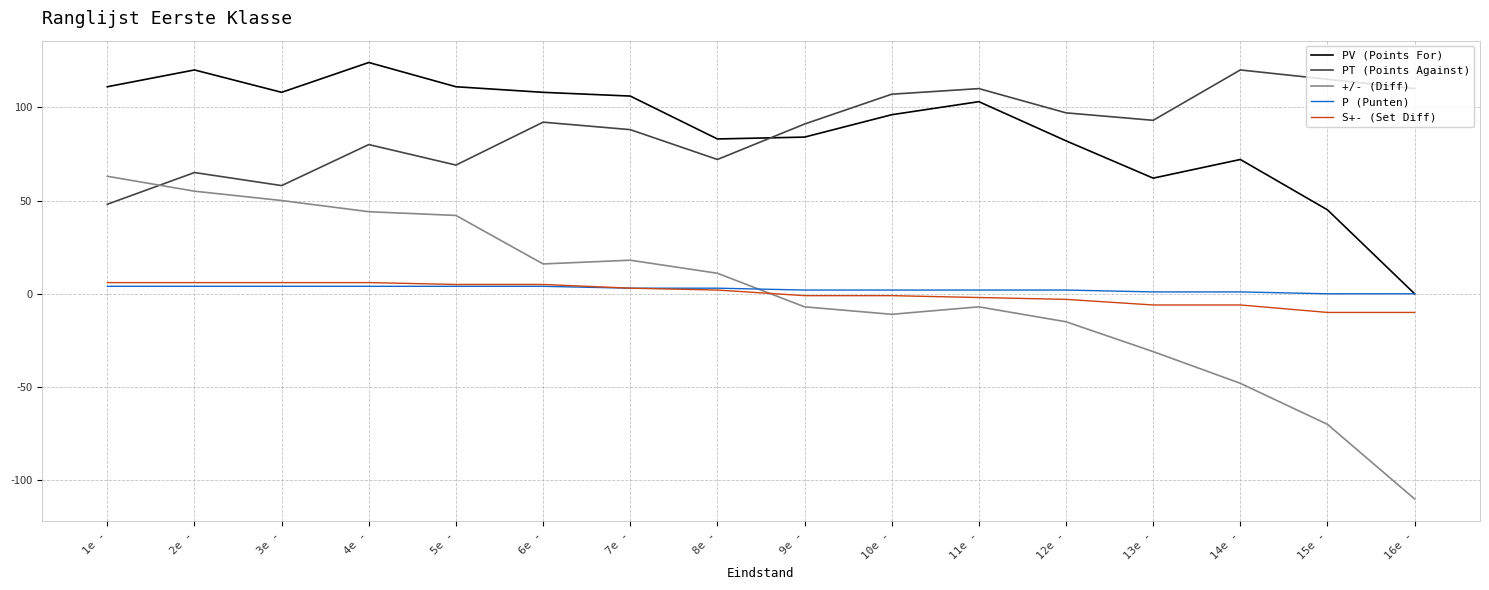

True or false: PV (Points For) has a value of 42 at 10e -.

False